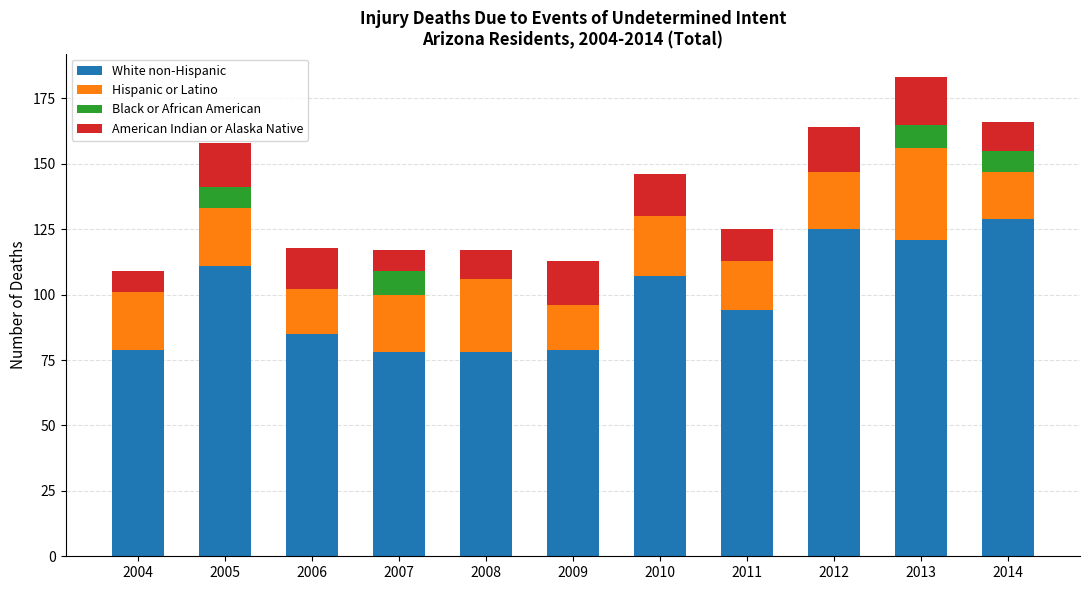

The White non-Hispanic series shows 107 at 2009. True or false?

False